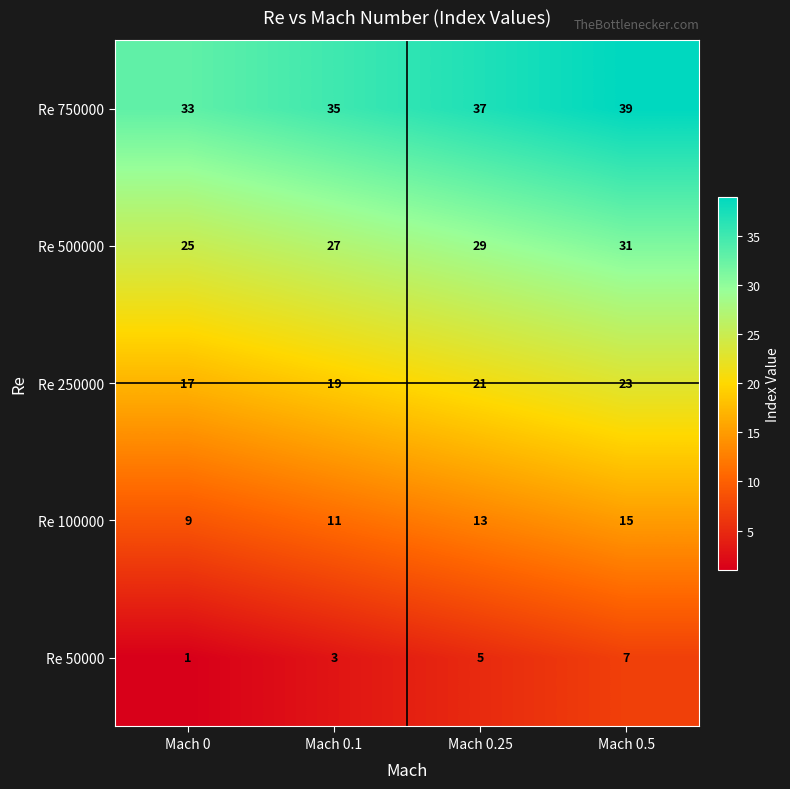

Where is Re 50000 nearest to the value 4?

Mach 0.1